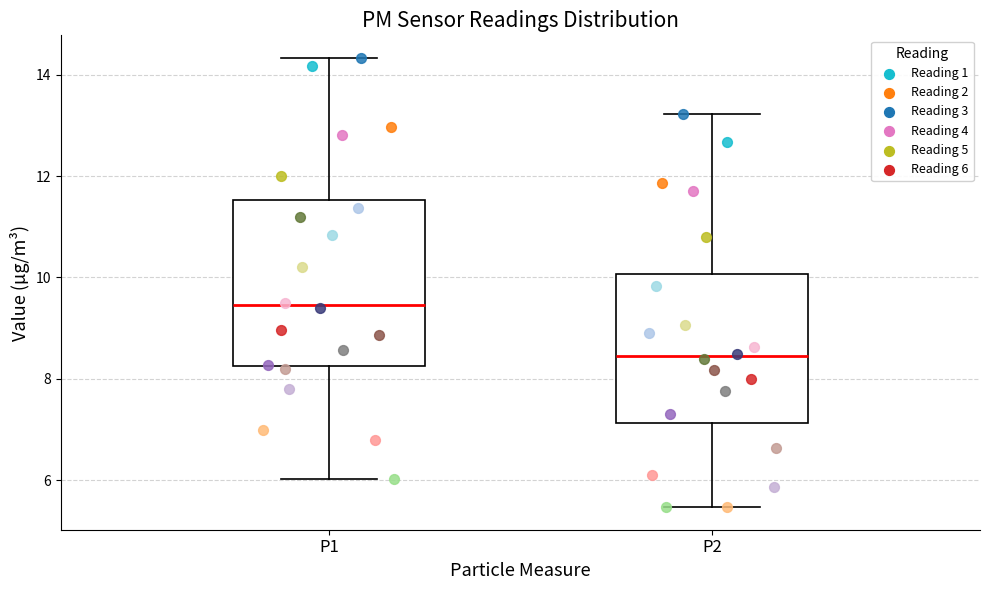

Reading left to right, transcribe this box plot: for each box, give where its median line is, the range the box spans, and where its two whiskers end, as read against the y-axis. The values are not printed on the chart, so give them approximately, as read against the axis.

P1: median 9.4, box 8.2 to 11.6, whiskers 6.0 to 14.4
P2: median 8.4, box 7.2 to 10.0, whiskers 5.4 to 13.2